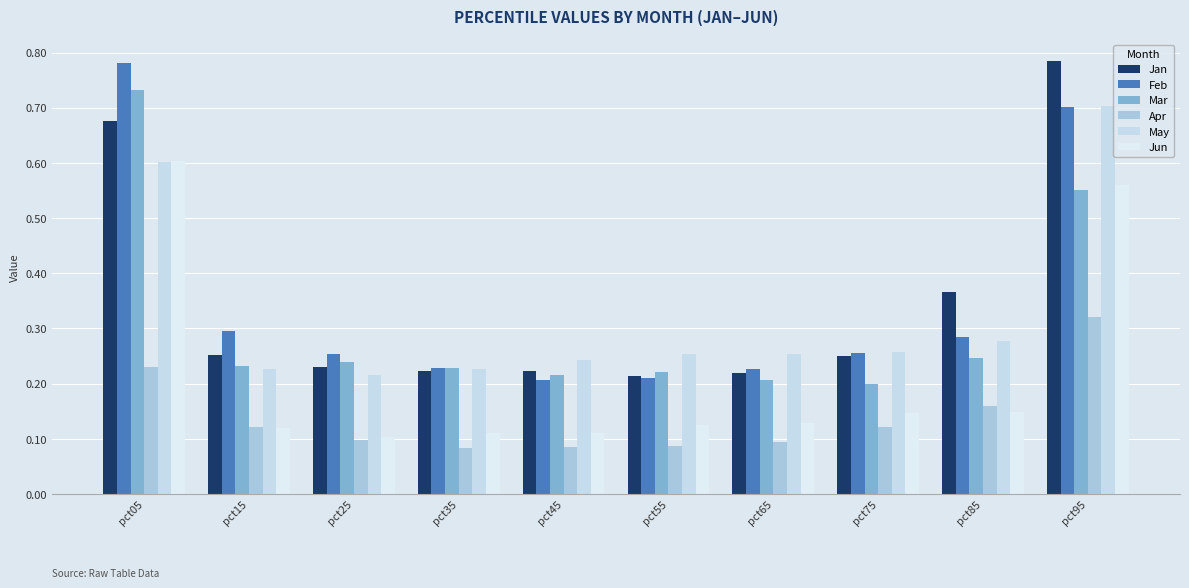

Reading left to right, what are all the values shown in this chart?

Jan: 0.7	0.3	0.2	0.2	0.2	0.2	0.2	0.3	0.4	0.8
Feb: 0.8	0.3	0.3	0.2	0.2	0.2	0.2	0.3	0.3	0.7
Mar: 0.7	0.2	0.2	0.2	0.2	0.2	0.2	0.2	0.2	0.6
Apr: 0.2	0.1	0.1	0.1	0.1	0.1	0.1	0.1	0.2	0.3
May: 0.6	0.2	0.2	0.2	0.2	0.3	0.3	0.3	0.3	0.7
Jun: 0.6	0.1	0.1	0.1	0.1	0.1	0.1	0.1	0.1	0.6